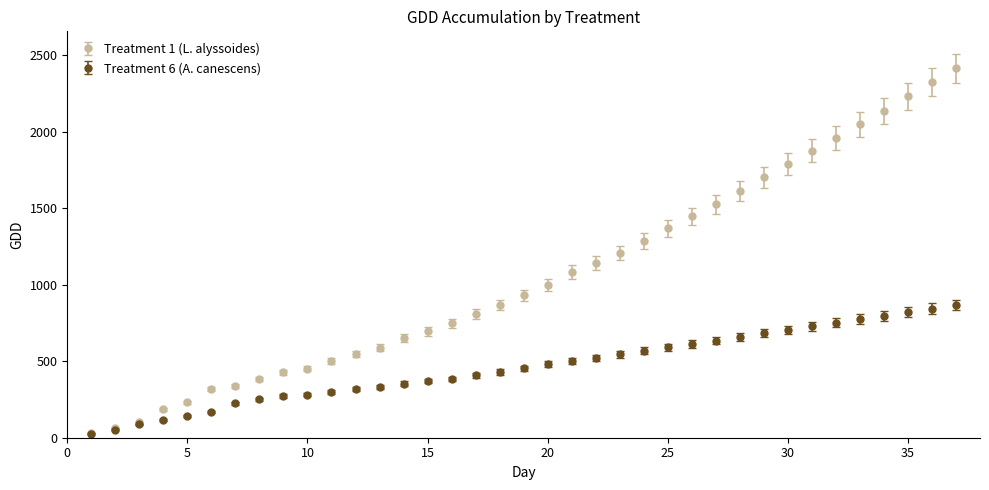

What are all the series names shown in the legend?

Treatment 1 (L. alyssoides), Treatment 6 (A. canescens)